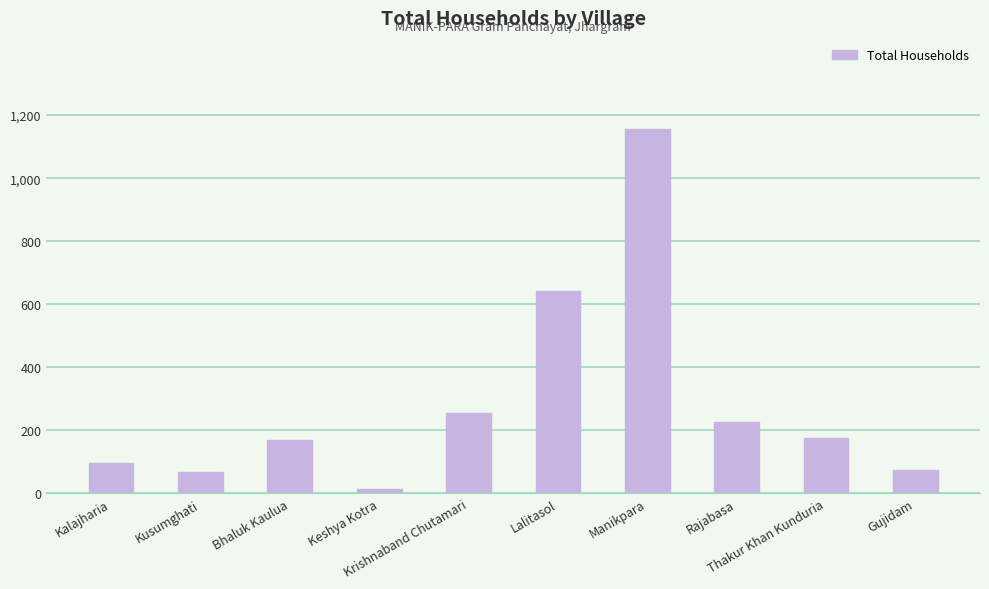

What is the difference between the maximum and minimum values?

1141